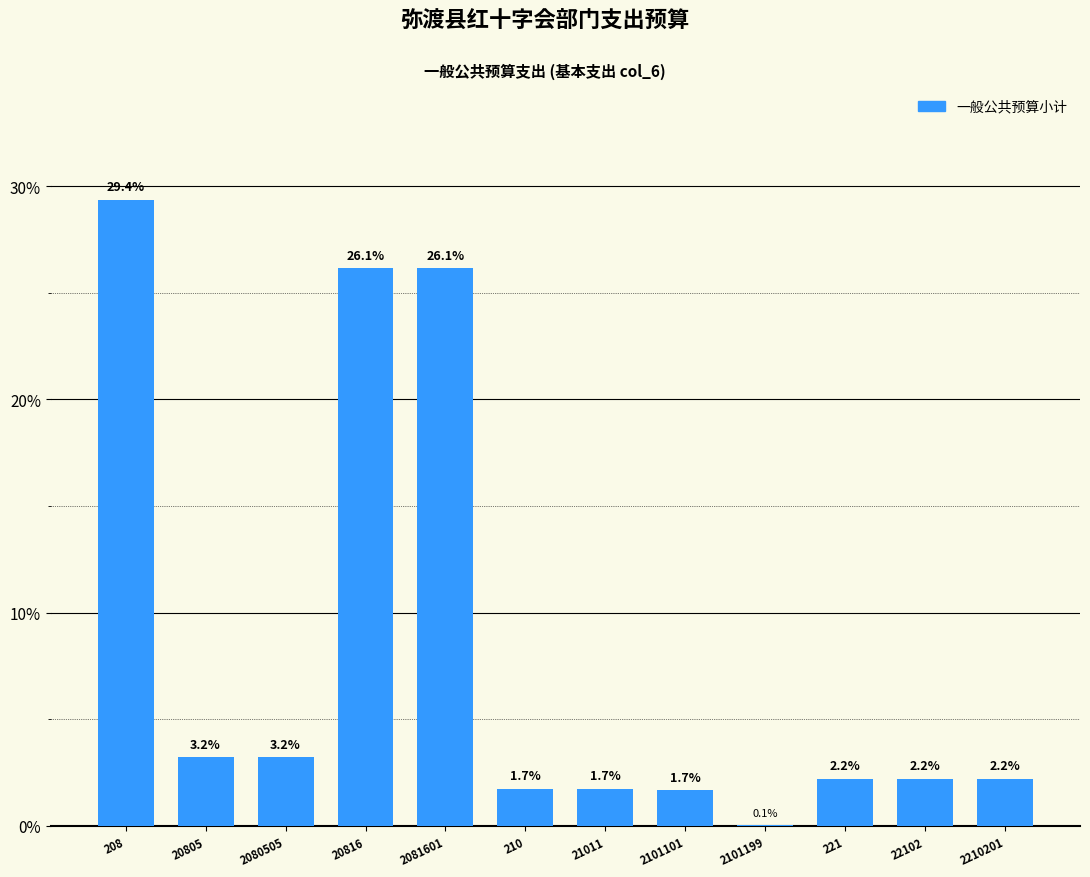

Reading left to right, list all the values displayed in this chart.

208=29.4	20805=3.2	2080505=3.2	20816=26.1	2081601=26.1	210=1.7	21011=1.7	2101101=1.7	2101199=0.1	221=2.2	22102=2.2	2210201=2.2